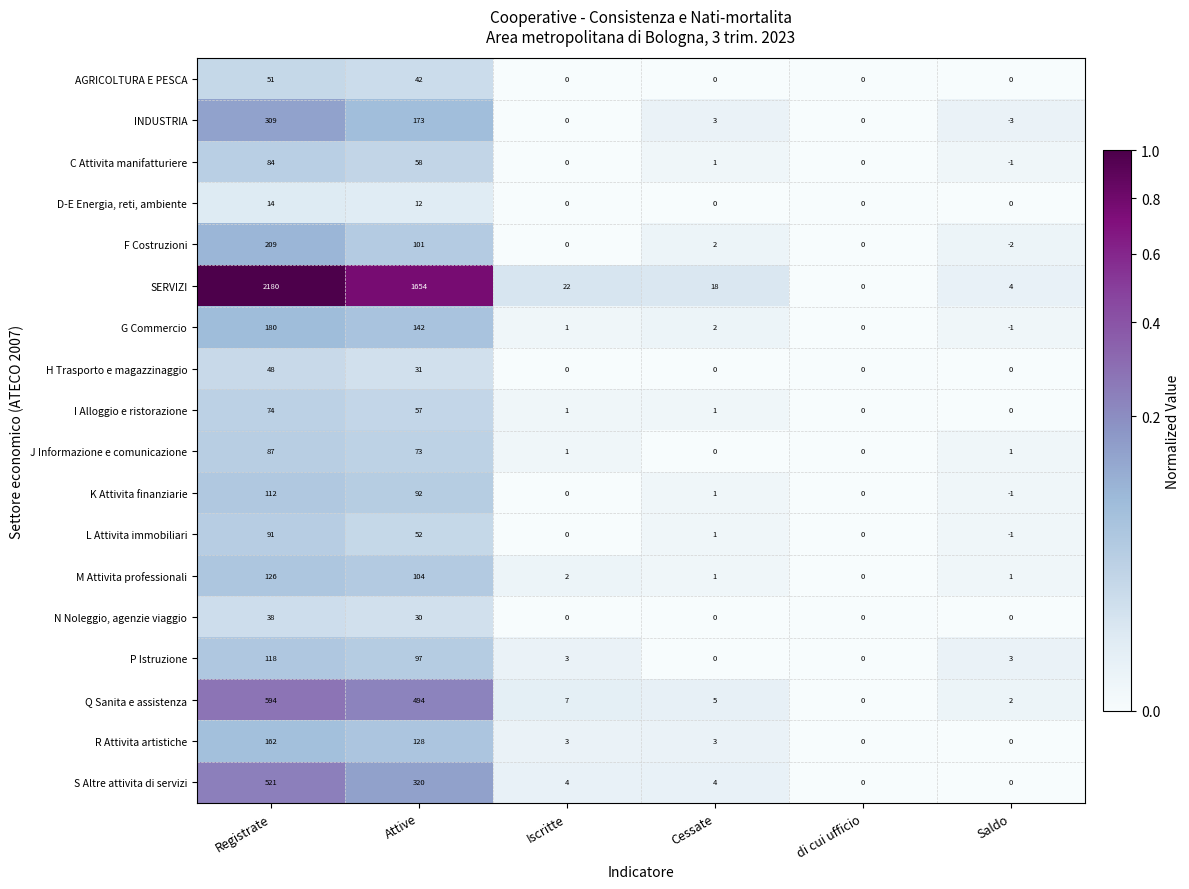

Which series has the largest total across all categories?

SERVIZI